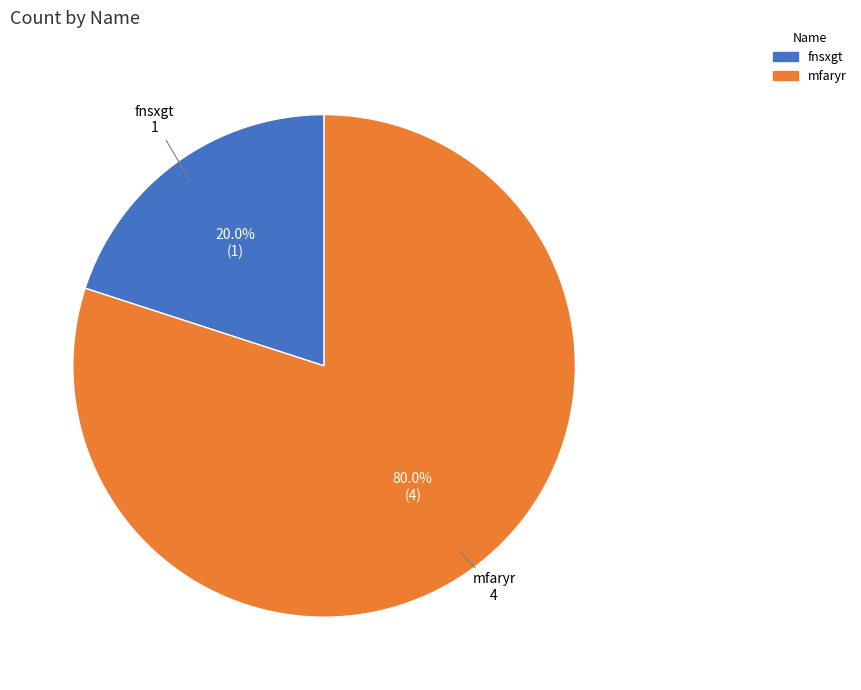

True or false: fnsxgt accounts for 20% of the total.

True